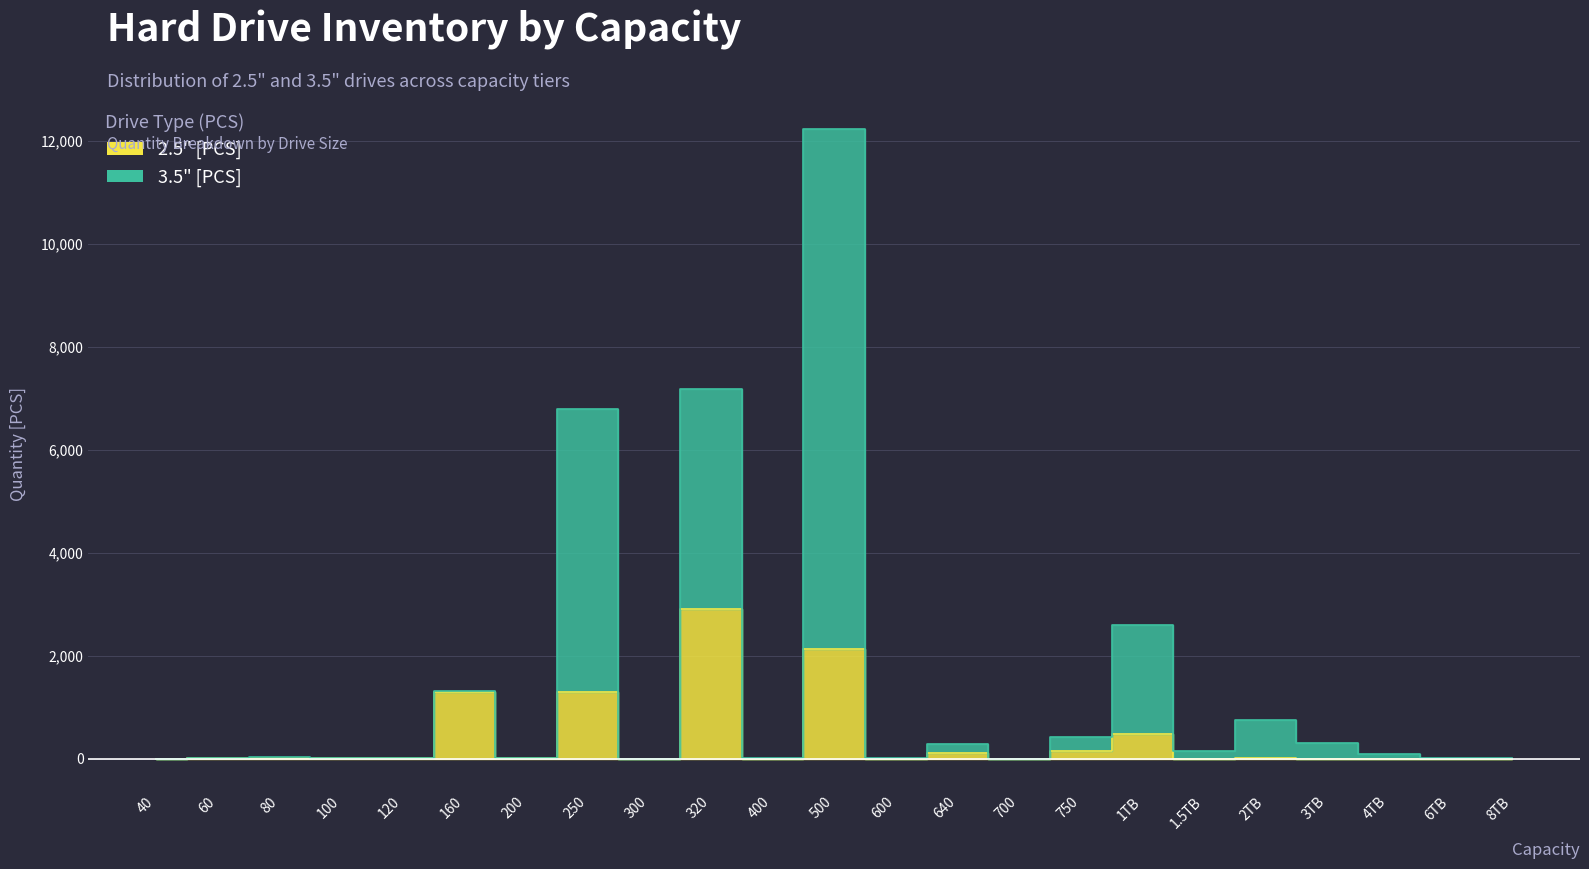

True or false: 2.5" [PCS] and 3.5" [PCS] intersect in this chart.

False